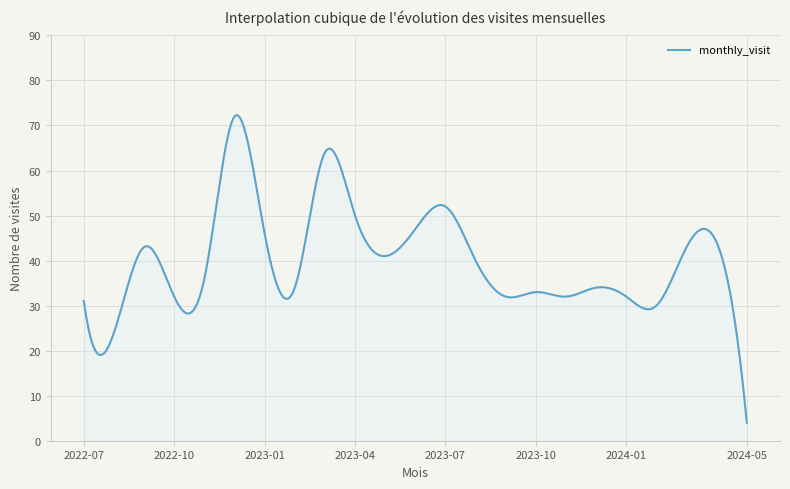

What is the difference between the maximum and minimum values?

68.3